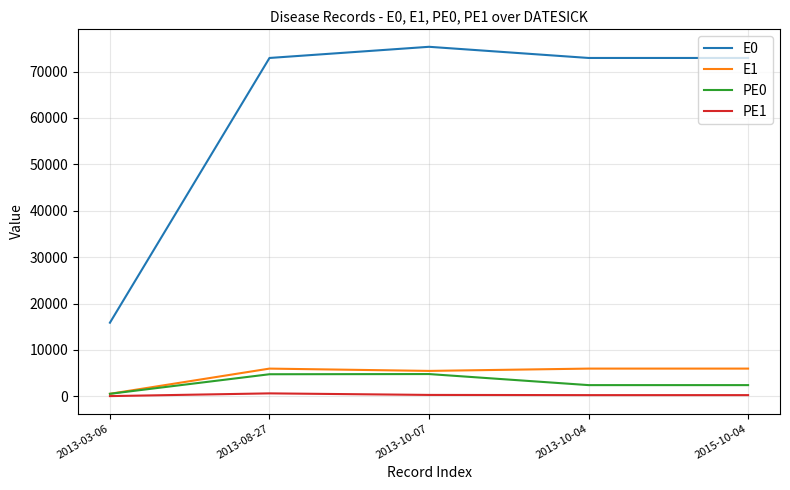

What is the difference between the highest and lowest values at 2013-08-27?

72303